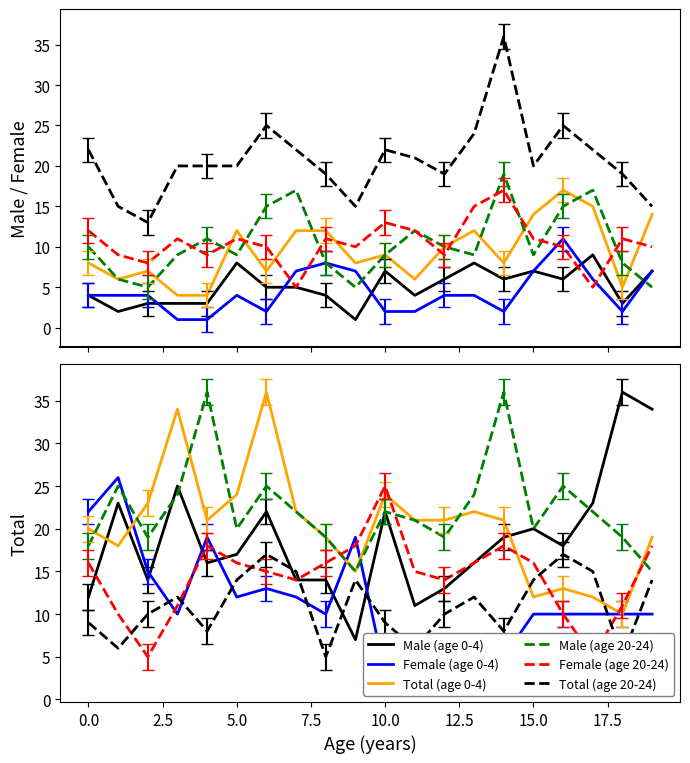

Which series has the largest range (max minus min)?

Total (age 20-24)